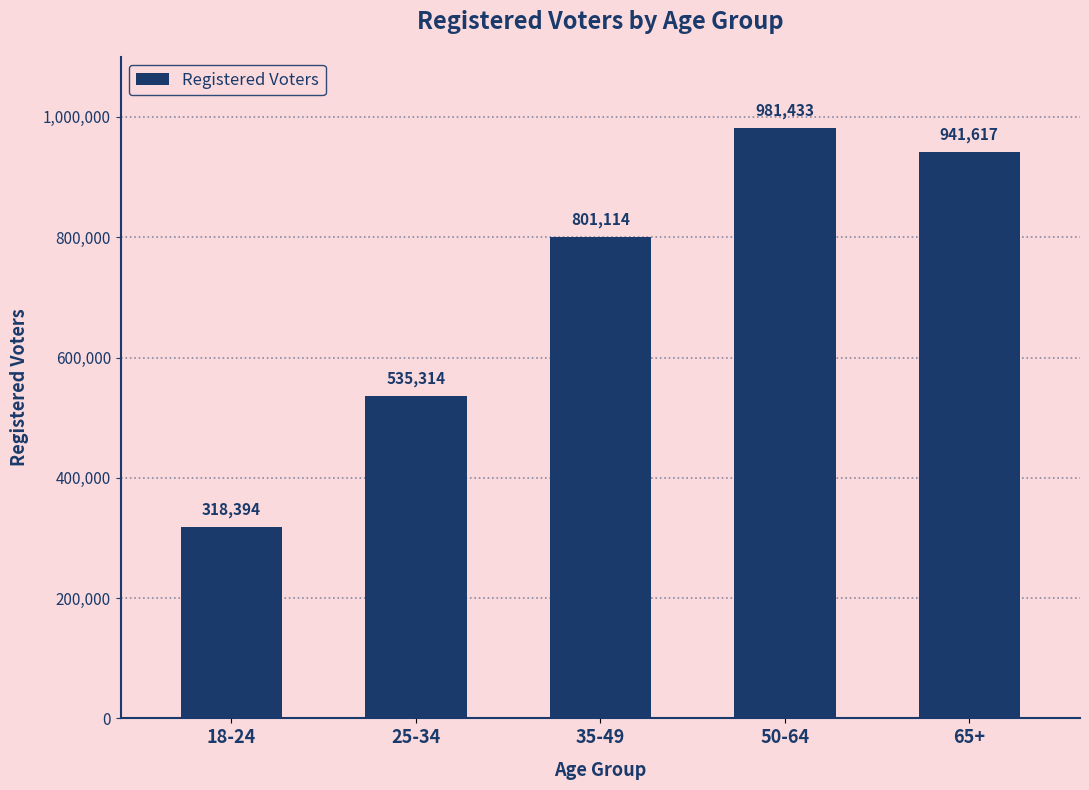

At which label is the value closest to 649913?

25-34